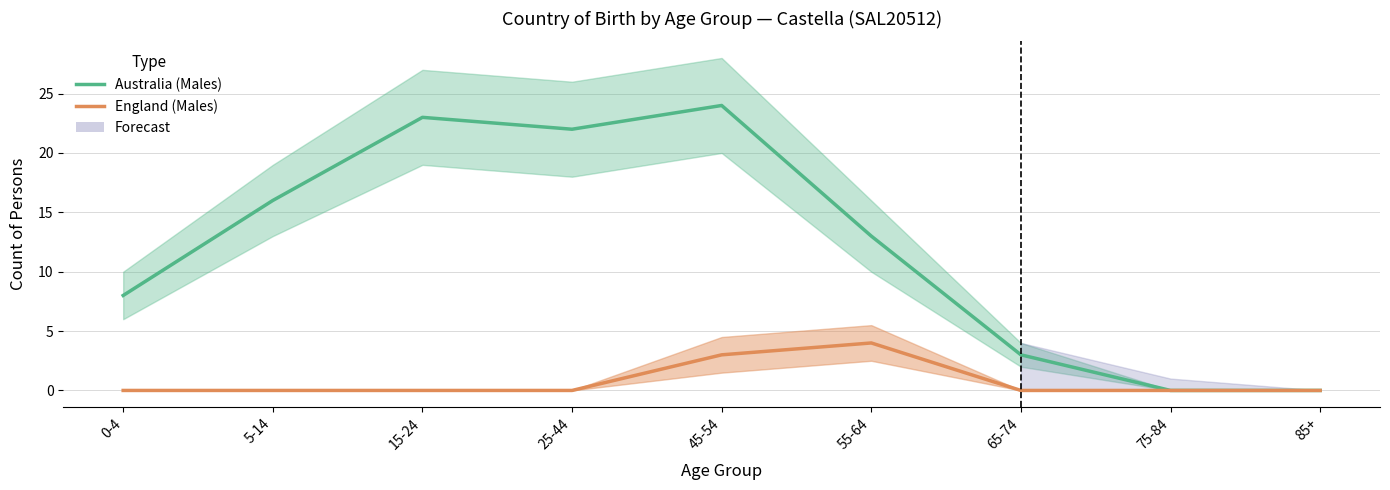

Which series has the widest spread of values?

Australia (Males)